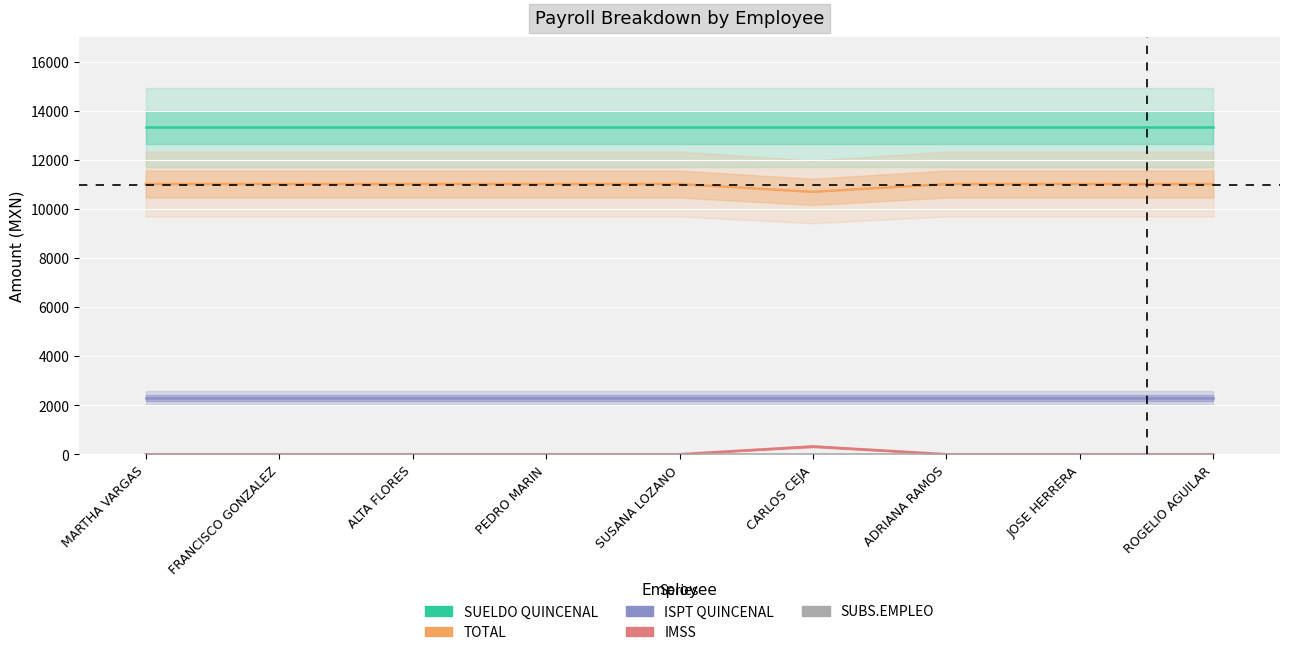

True or false: SUELDO QUINCENAL and ISPT QUINCENAL cross at least once.

False